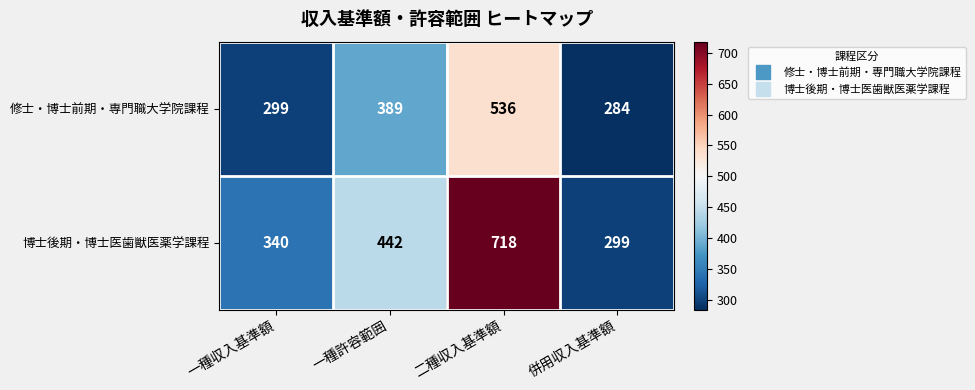

The value of 博士後期・博士医歯獣医薬学課程 at 一種許容範囲 is 305. True or false?

False